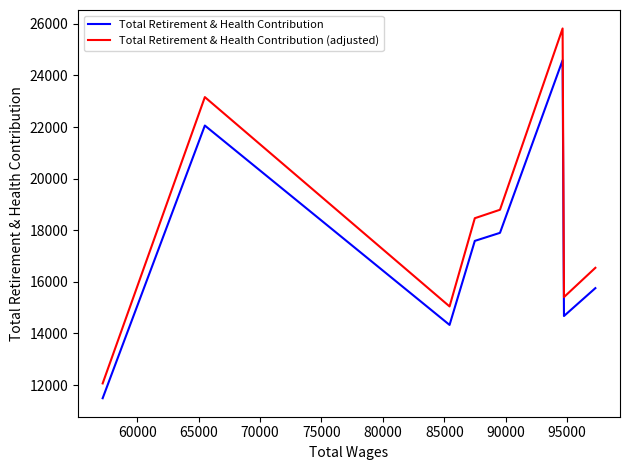

How many lines are shown in the chart?

2